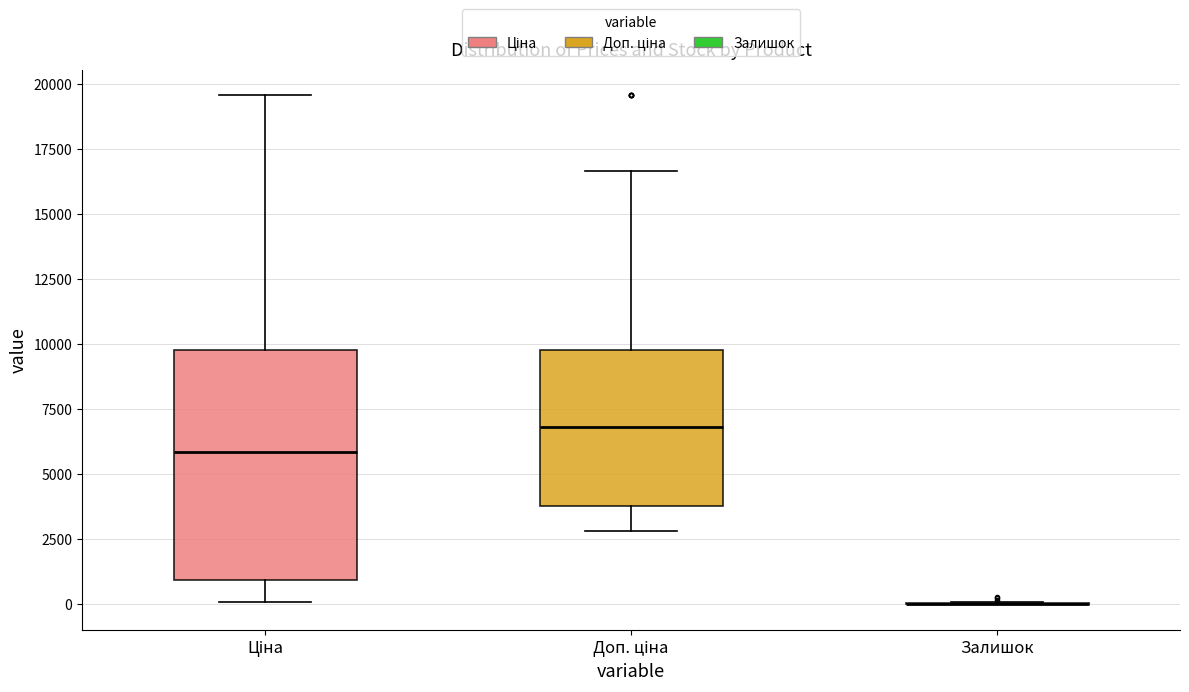

Reading left to right, transcribe this box plot: for each box, give where its median line is, the range the box spans, and where its two whiskers end, as read against the y-axis. The values are not printed on the chart, so give them approximately, as read against the axis.

Ціна: median 6000, box 1000 to 10000, whiskers 0 to 19500
Доп. ціна: median 7000, box 4000 to 10000, whiskers 3000 to 16500
Залишок: box collapsed to a line at 0, whiskers 0 to 0